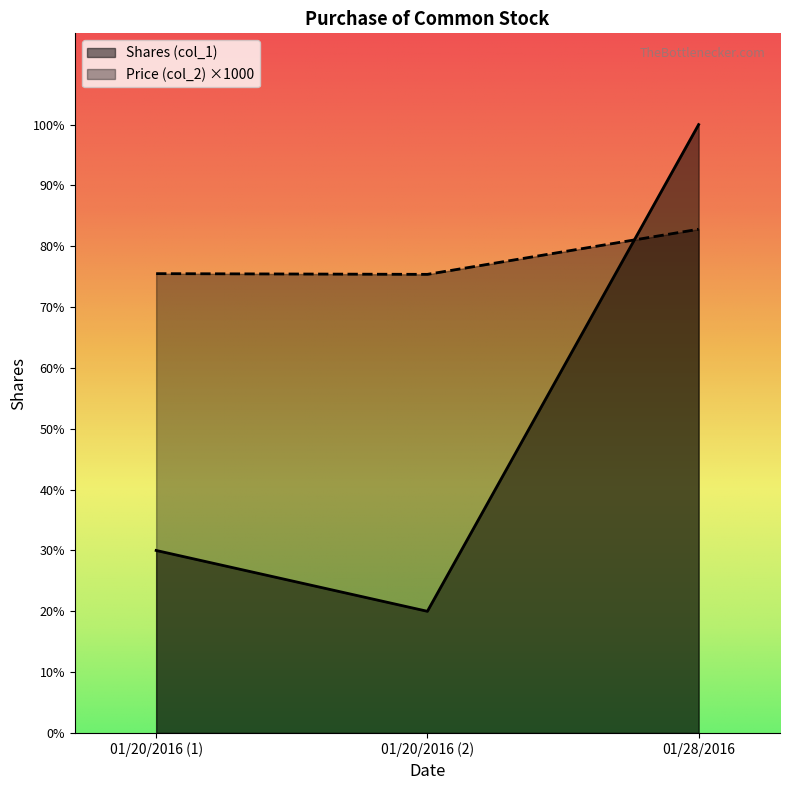

What is the total value across all series at 01/28/2016?

18280.0